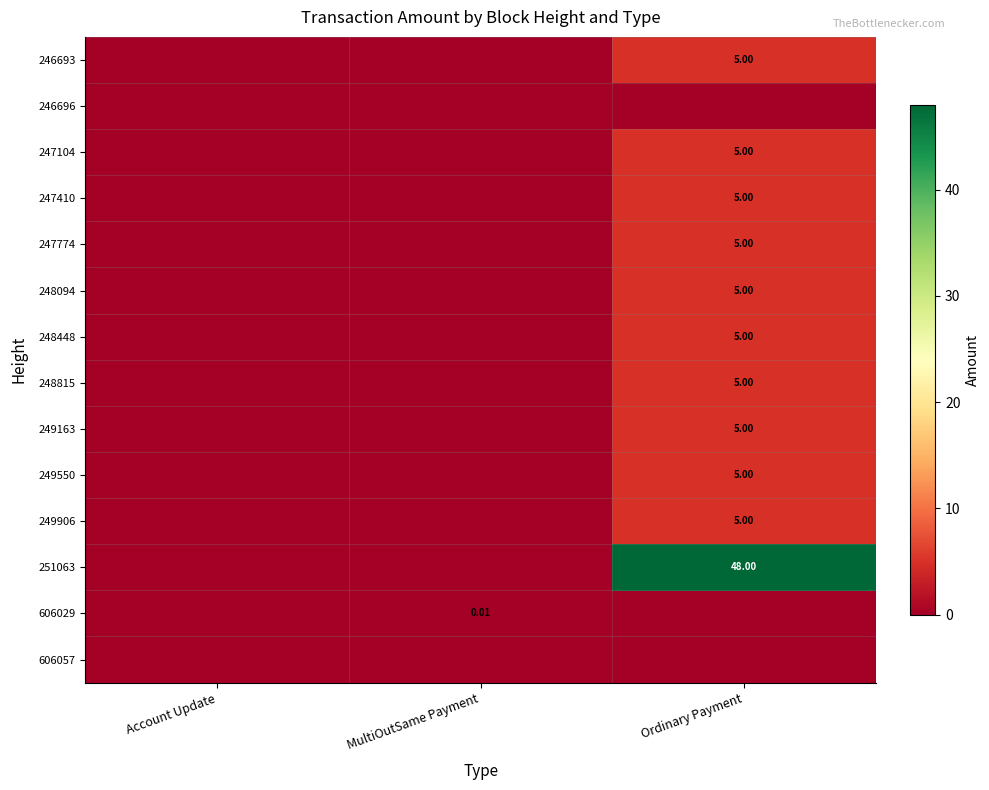

Which series has the widest spread of values?

251063